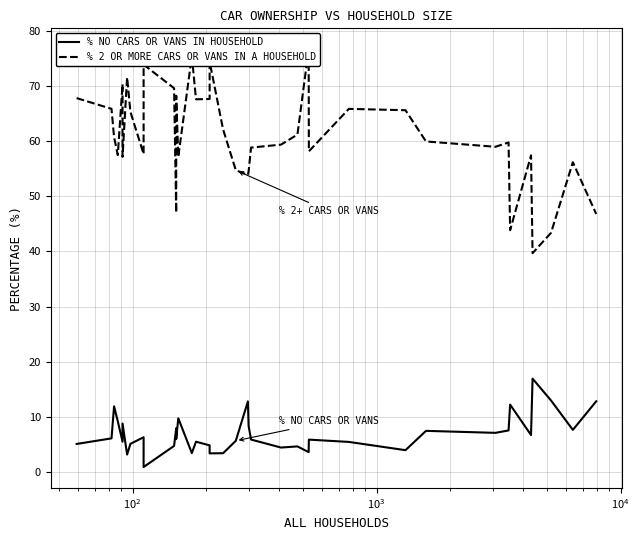

The value of % NO CARS OR VANS IN HOUSEHOLD at $\mathdefault{10^{2}}$ is 6.7. True or false?

False